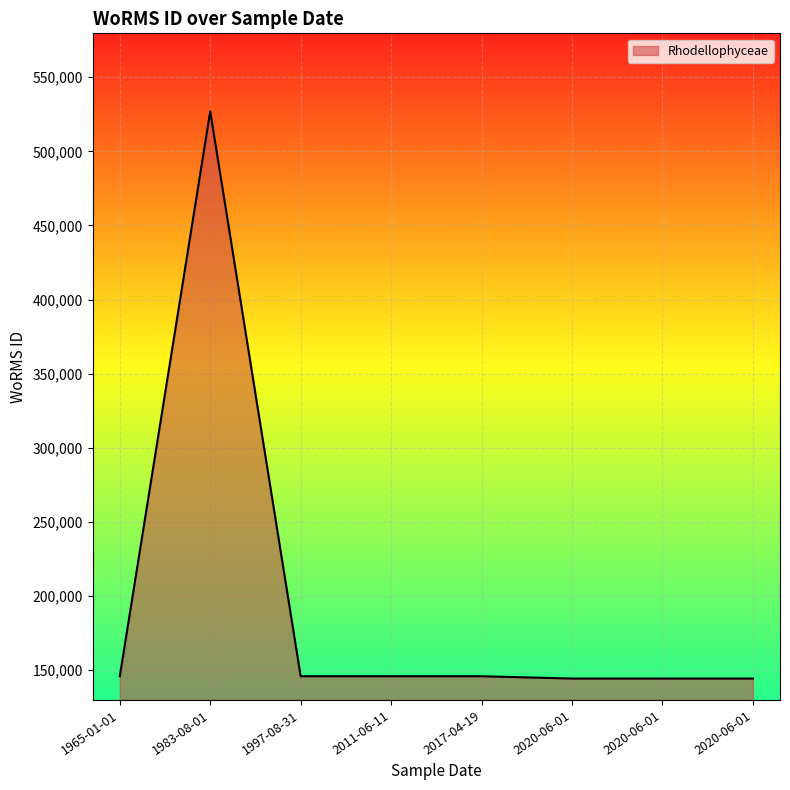

Does the chart have visible grid lines?

Yes